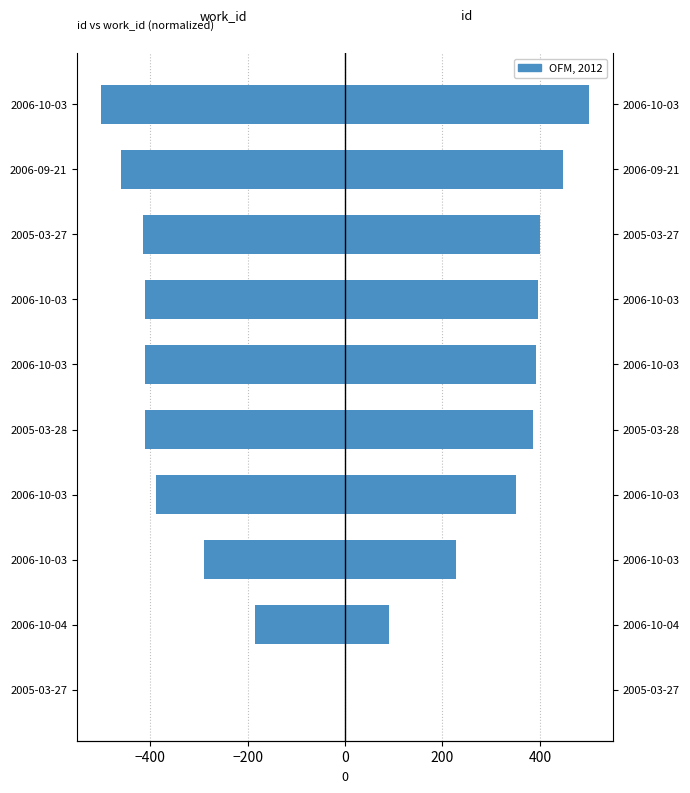

At 2005-03-28, list the series in order from smallest to largest.

work_id, id